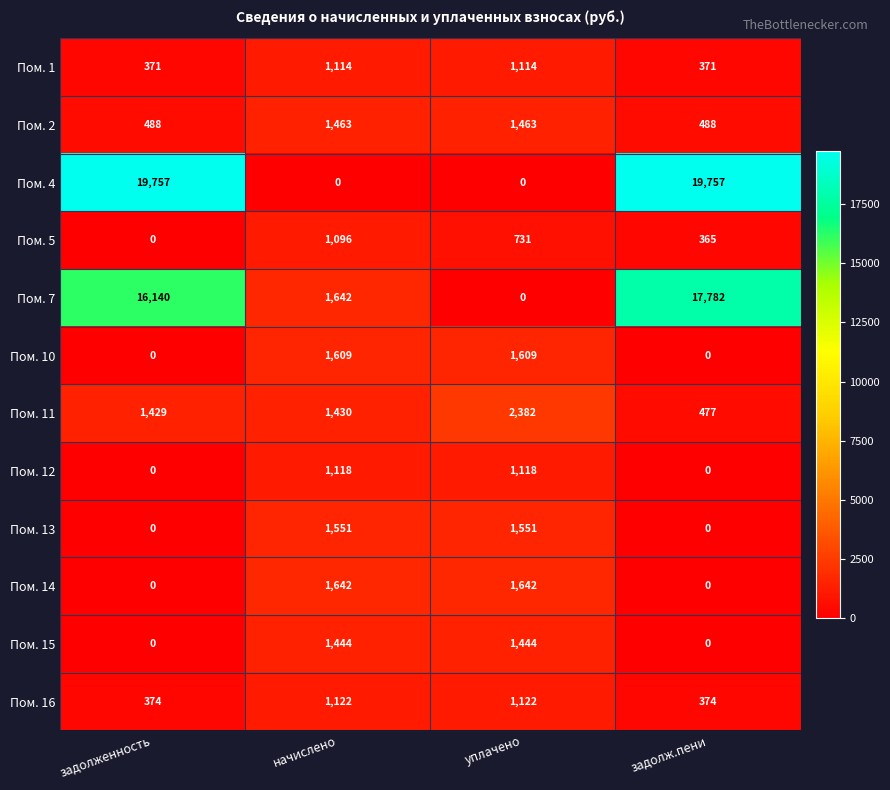

What is the sum of the Пом. 12 values at уплачено and задолженность?

1118